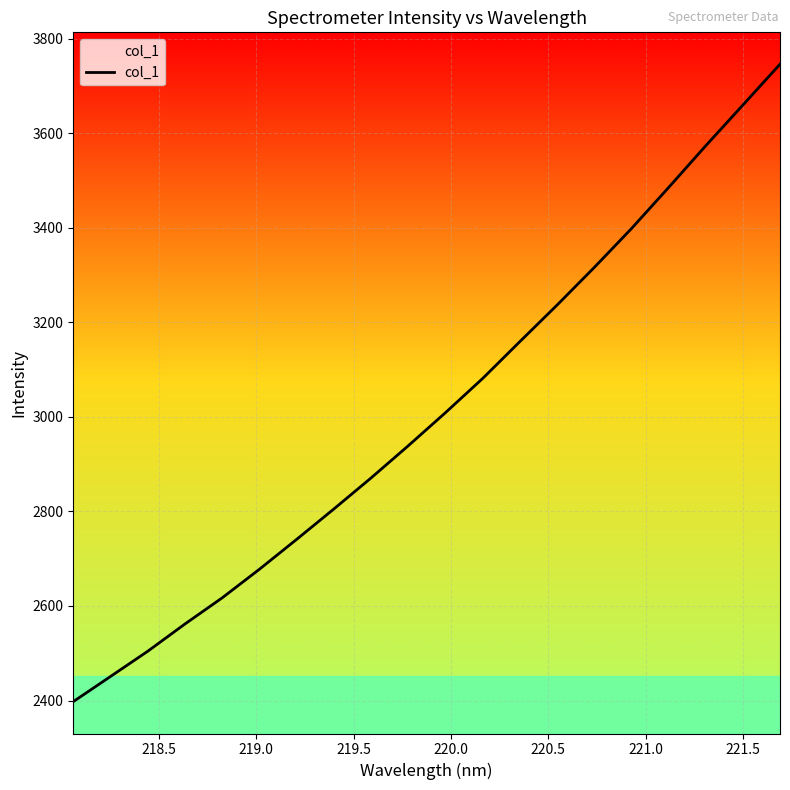

What is the average value?

3011.3